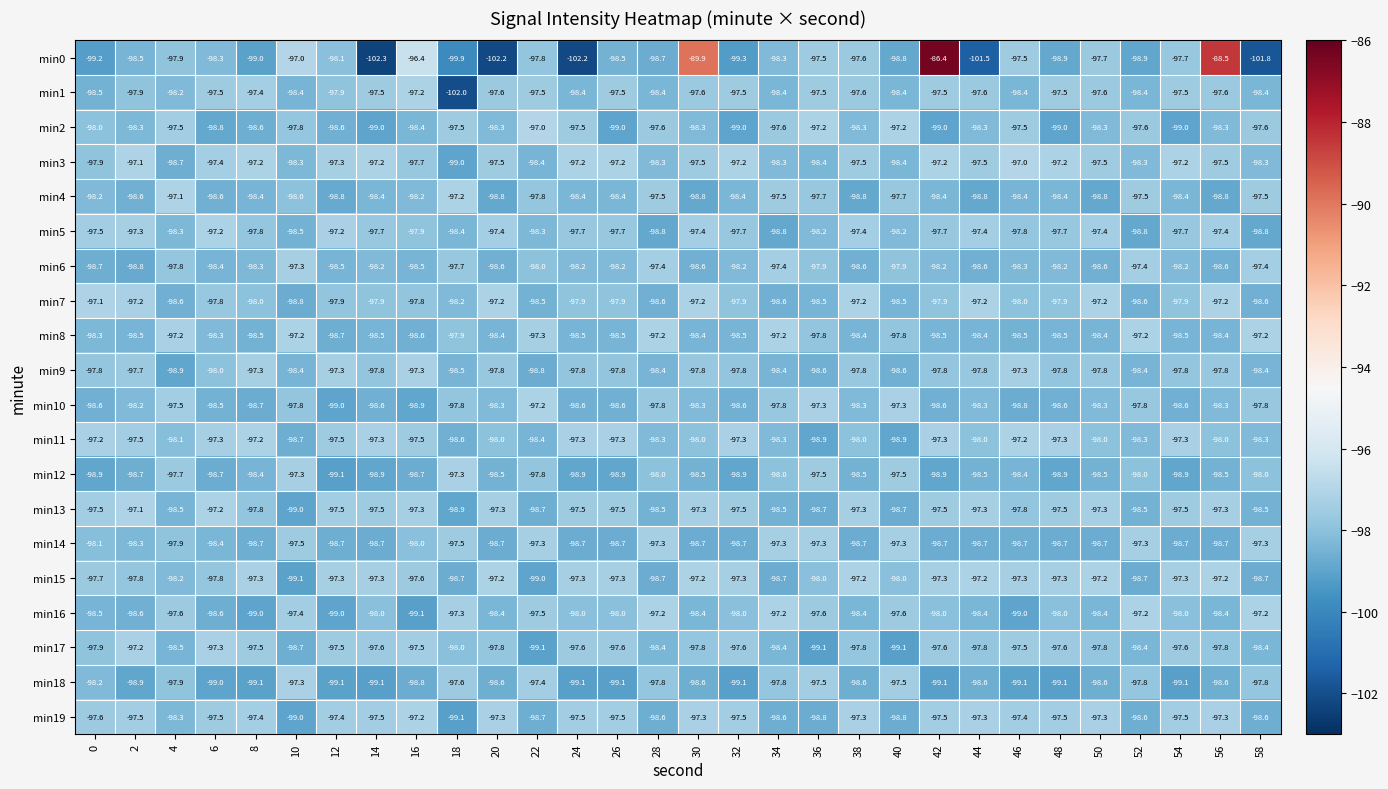

What is the difference between the second highest and minimum values in the min11 series?

1.7